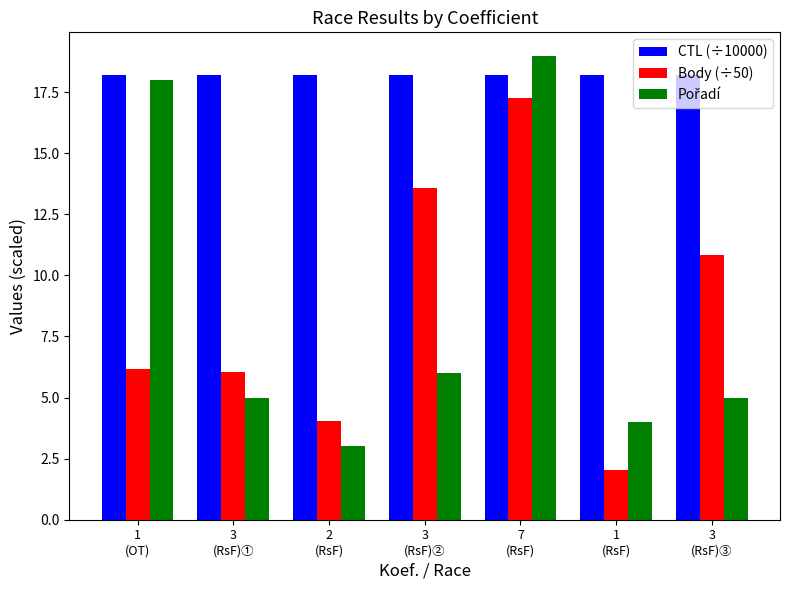

What is the total value across all series at 2
(RsF)?

25.3